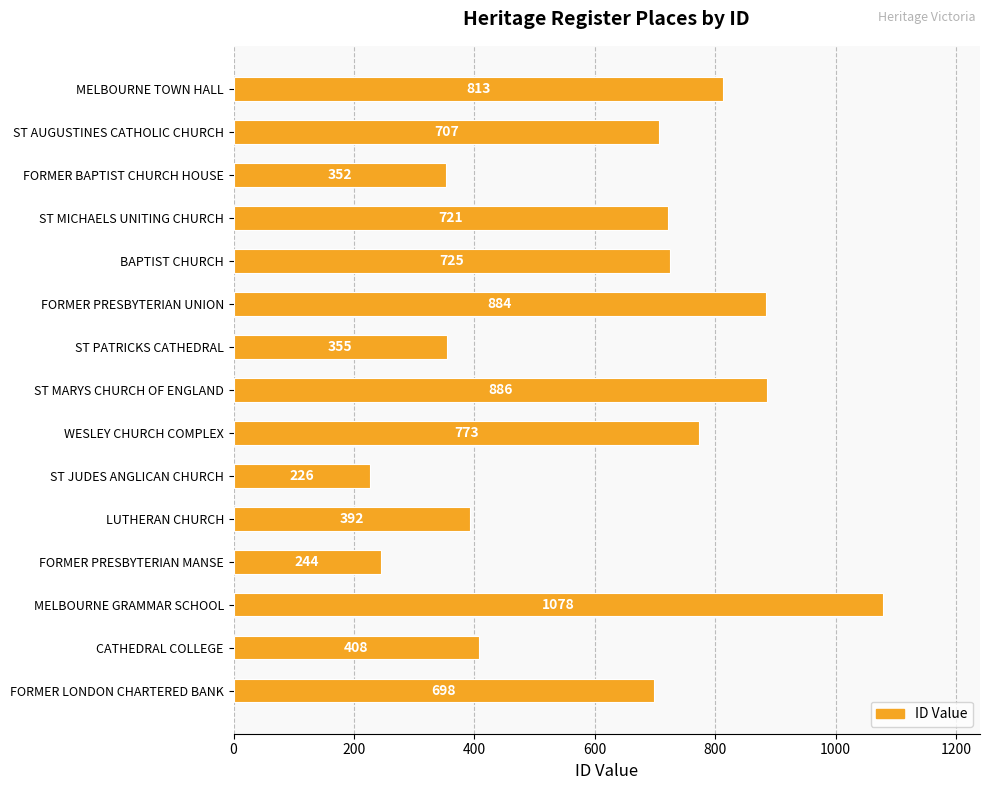

How many data points are less than 707?

7